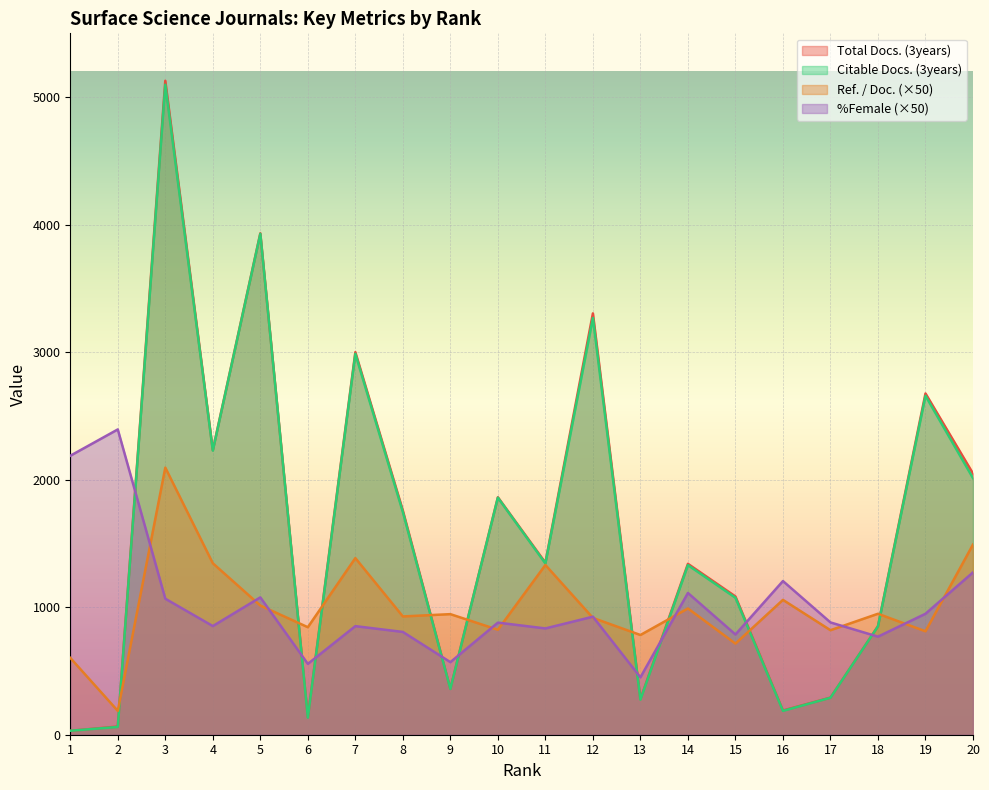

How many data points does each series have?

20